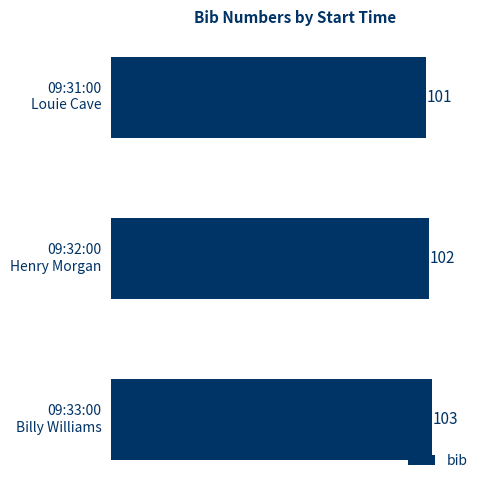

How many data points are less than 102?

1